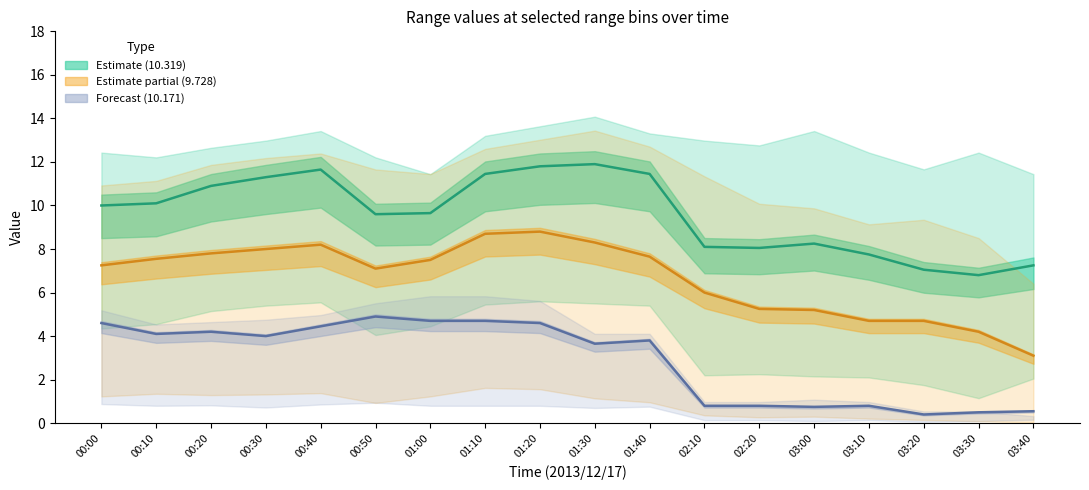

True or false: 10.171 and 9.433 intersect in this chart.

False